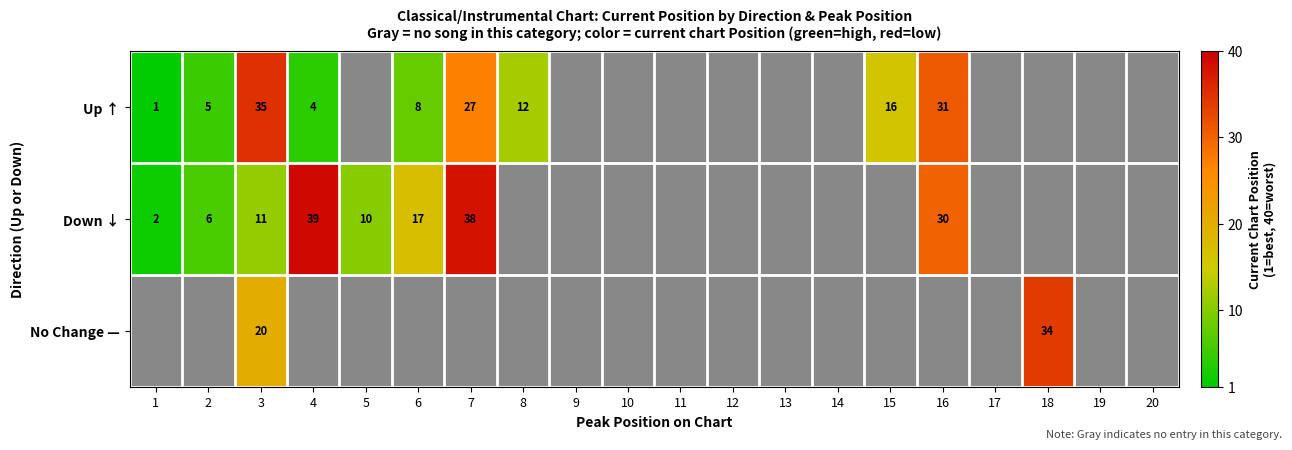

Is it true that Up ↑ equals 8 at 8?

False